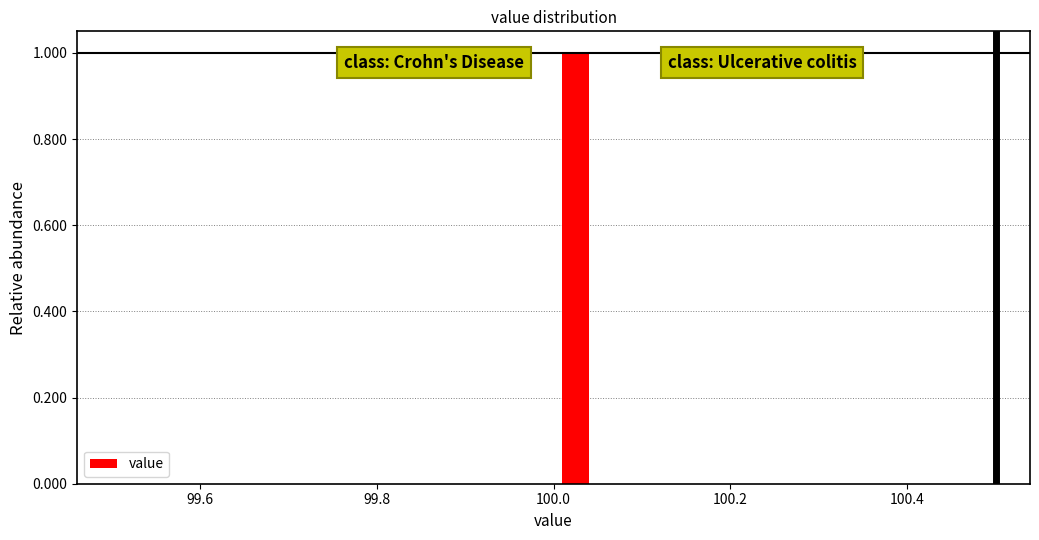

Read against the x-axis, roughly where is the centre of the tallest bar?

100.02